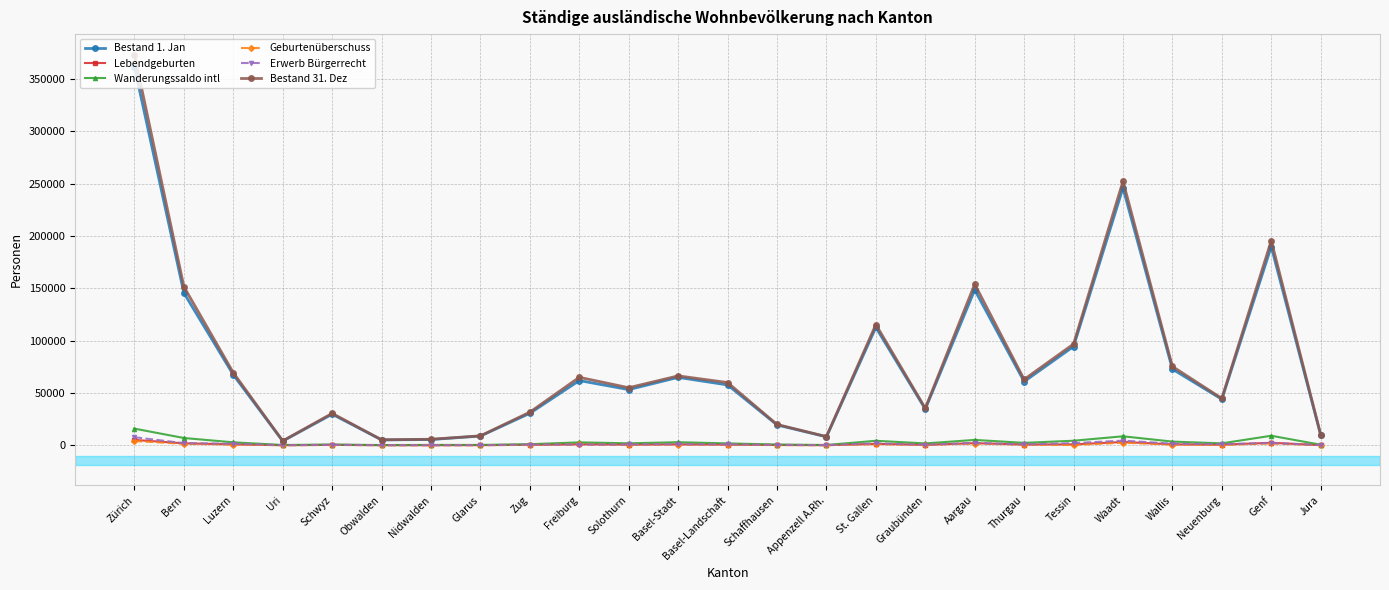

Count the number of data series in this chart.

6